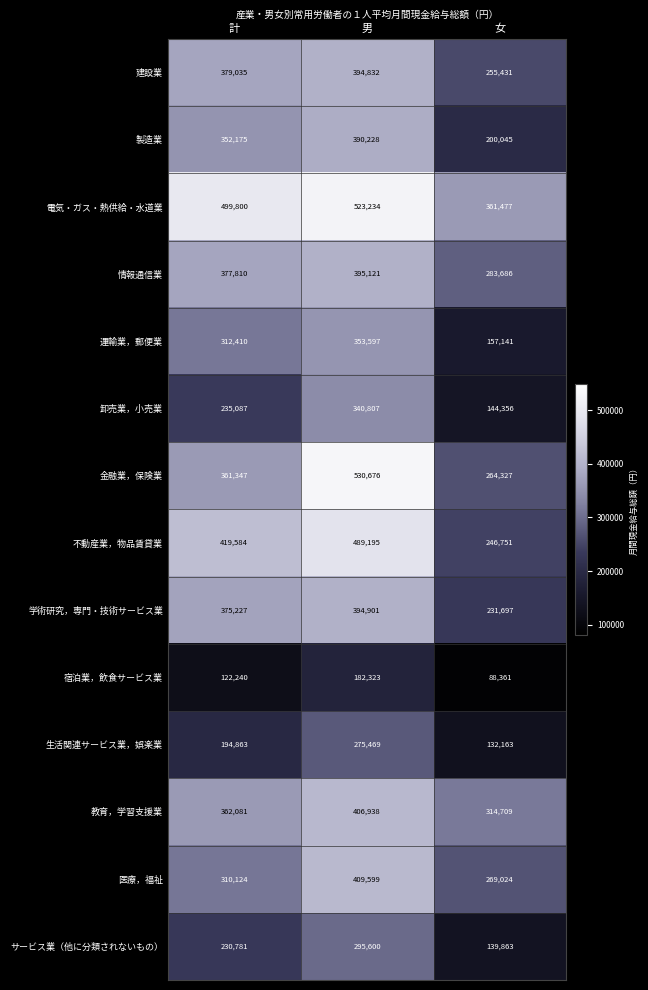

The 製造業 series shows 390228 at 男. True or false?

True